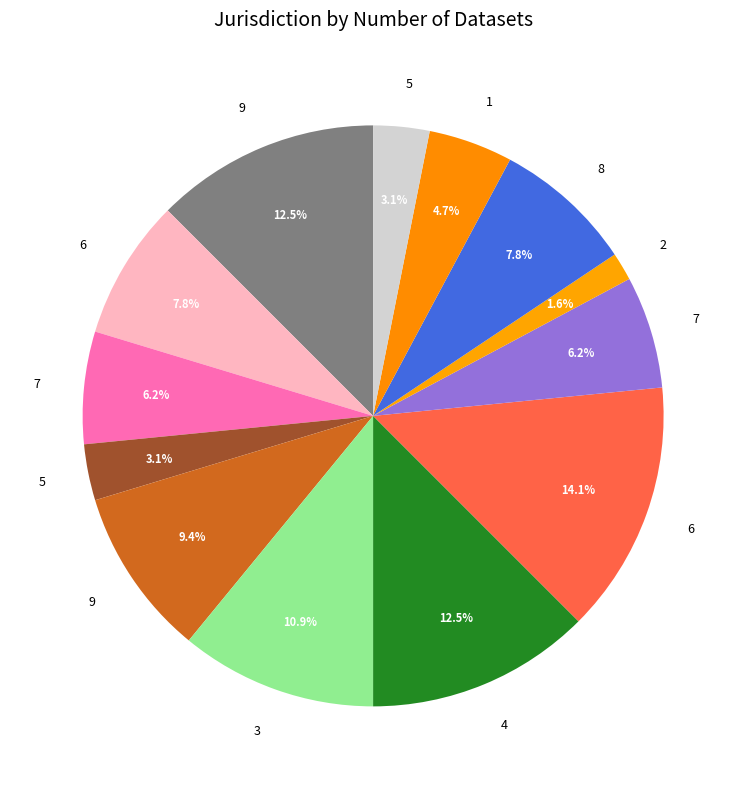

How many slices are in this pie chart?

13